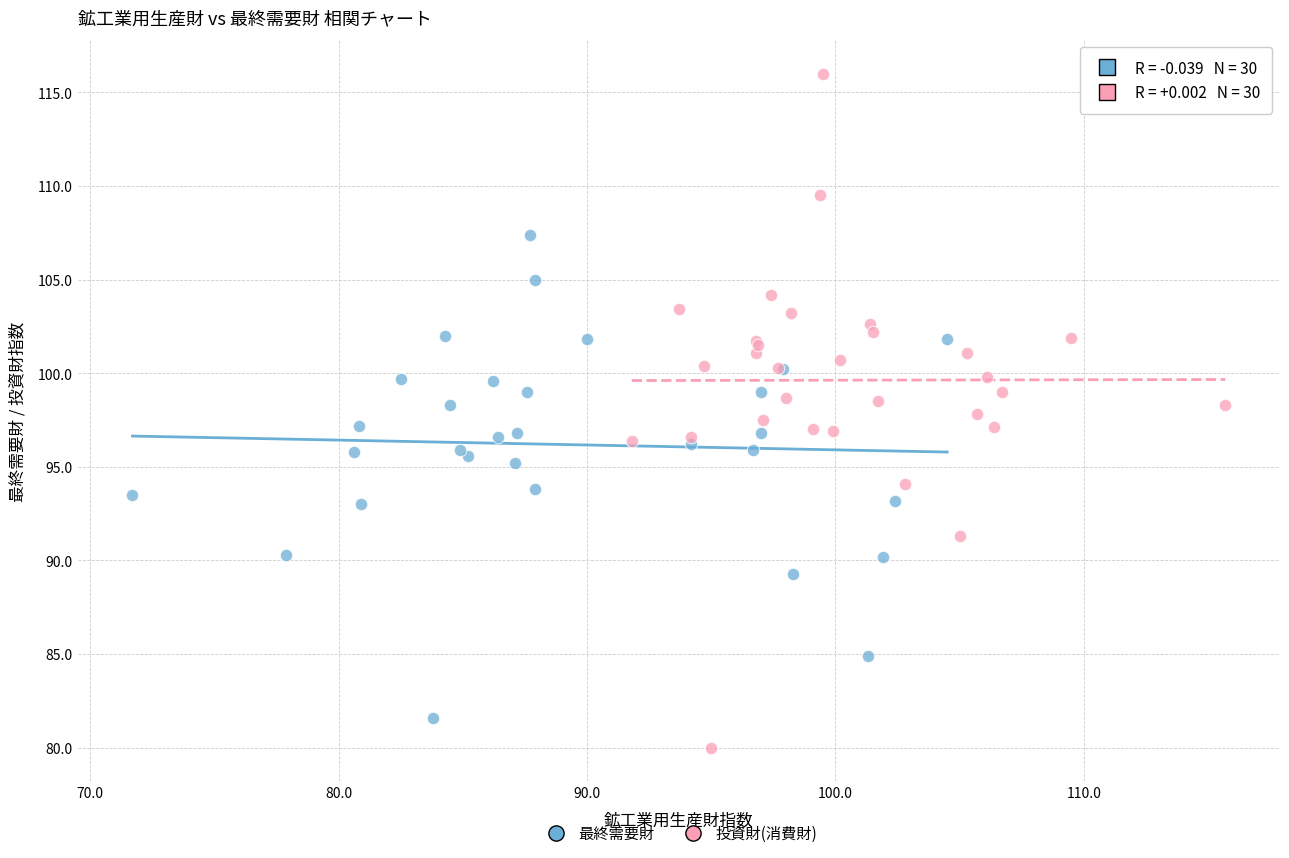

Which series contains the highest Y value?

投資財(消費財)